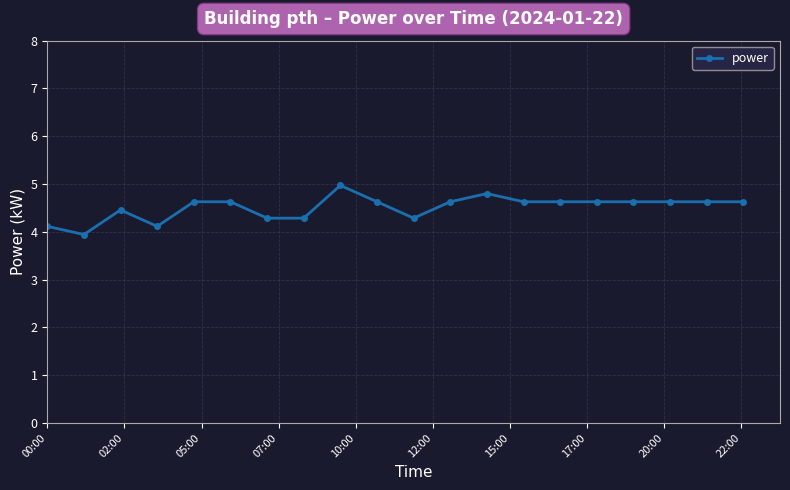

What is the value of the 18th point from the left?

4.6